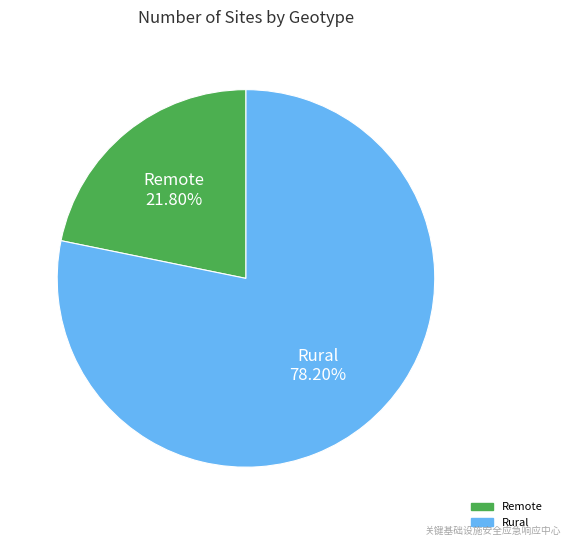

Is there any slice that represents more than half of the pie?

Yes